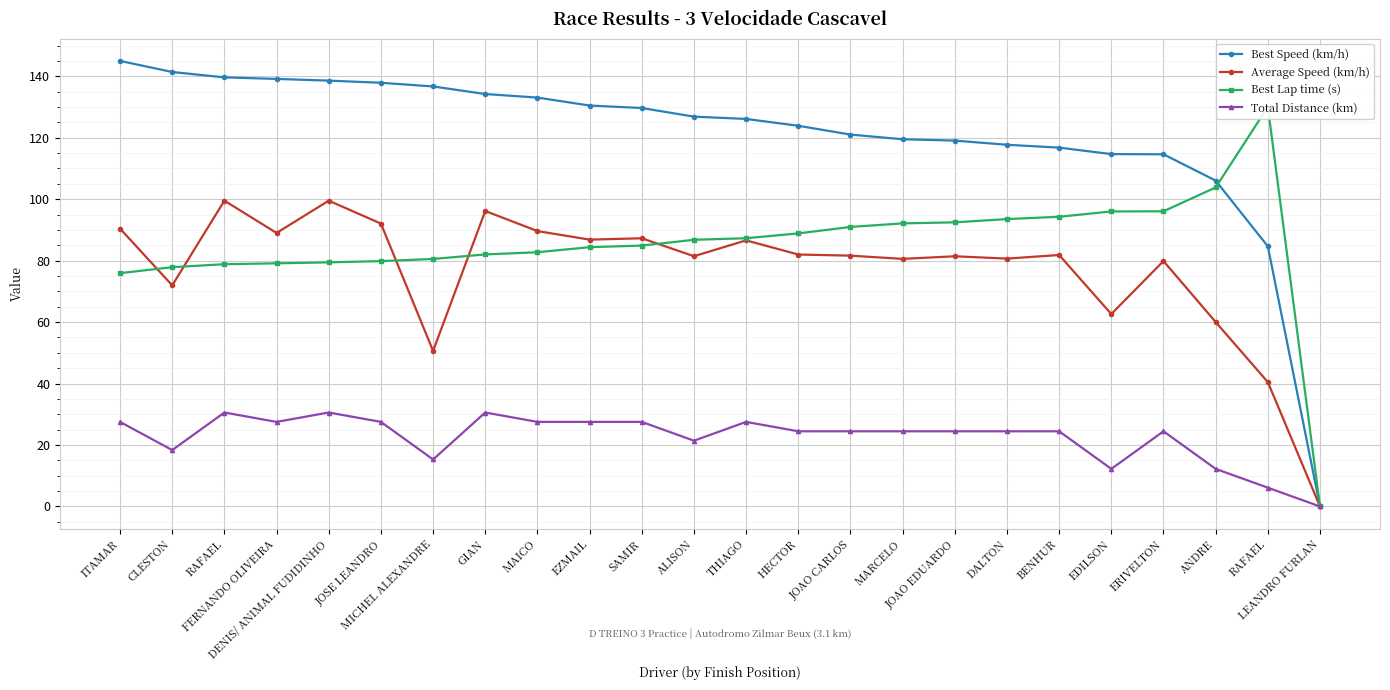

True or false: Best Lap time (s) and Average Speed (km/h) cross at least once.

True